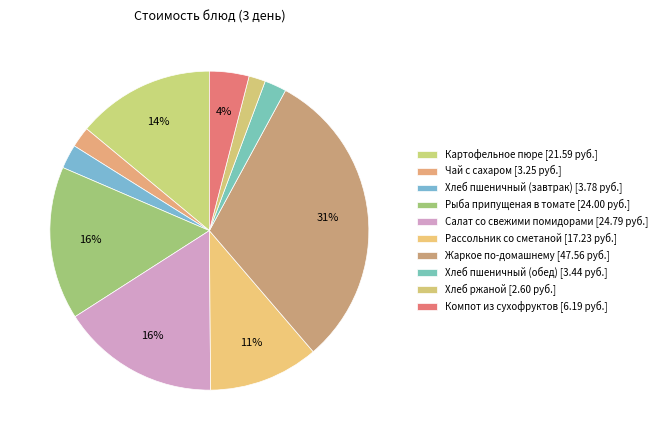

To the nearest percent, what is the difference between the Хлеб пшеничный (обед) and Рыба припущеная в томате slice percentages?

13%